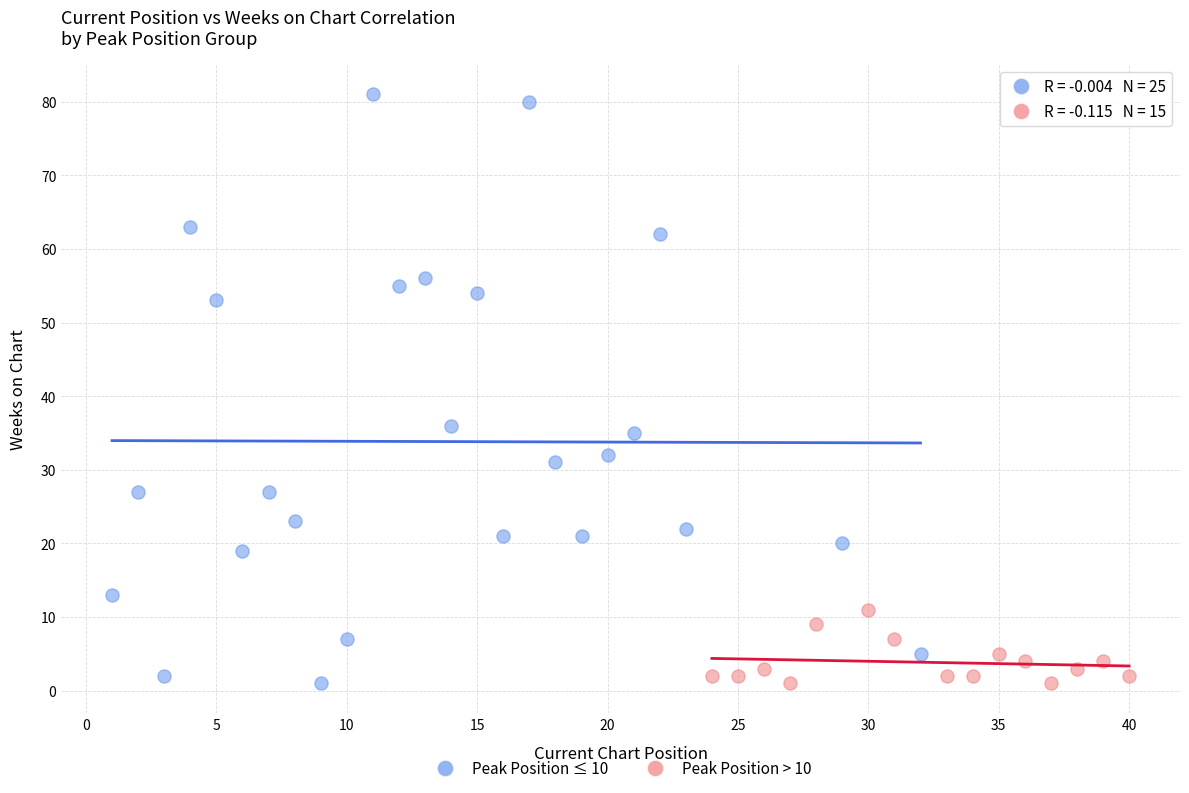

Which series contains the highest Y value?

Peak Position ≤ 10